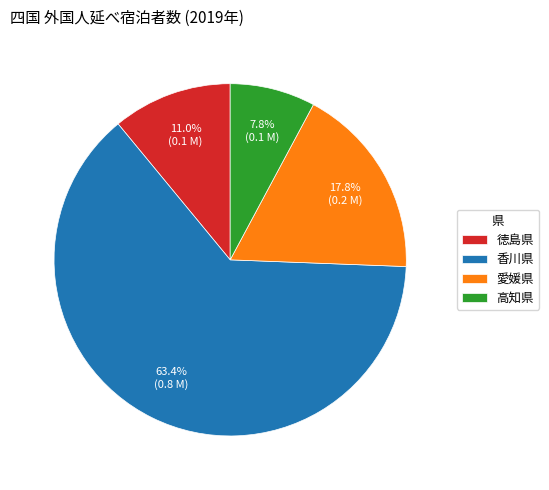

To the nearest percent, what is the combined percentage of 高知県 and 香川県?

71%